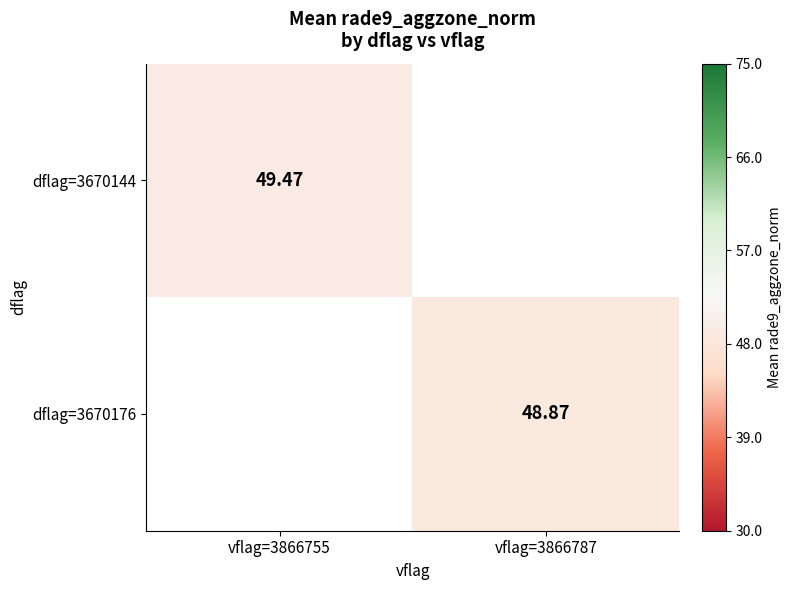

What is the greatest value displayed?

49.5